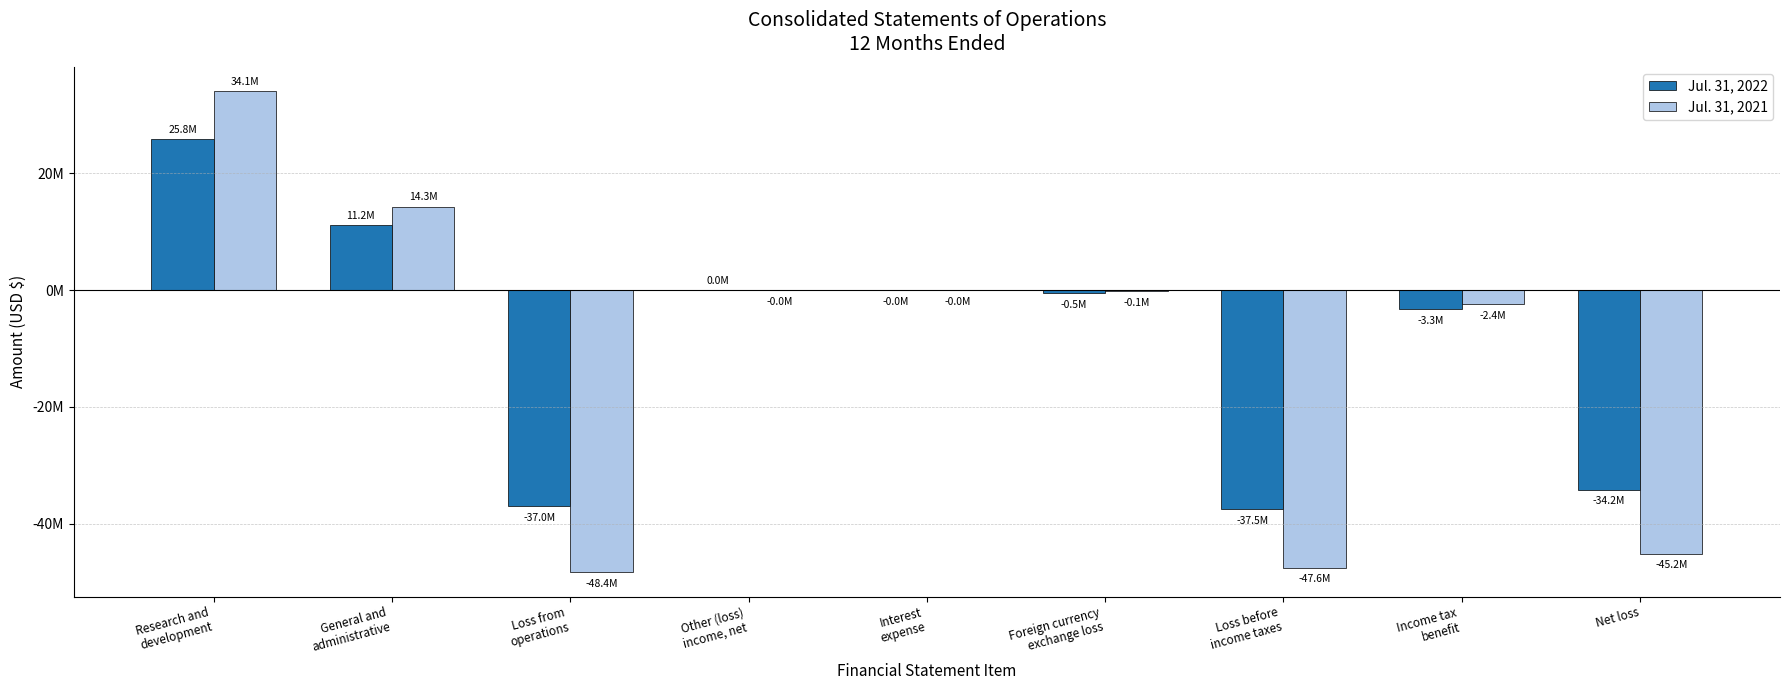

Are the bars grouped side by side (vs. stacked)?

Yes